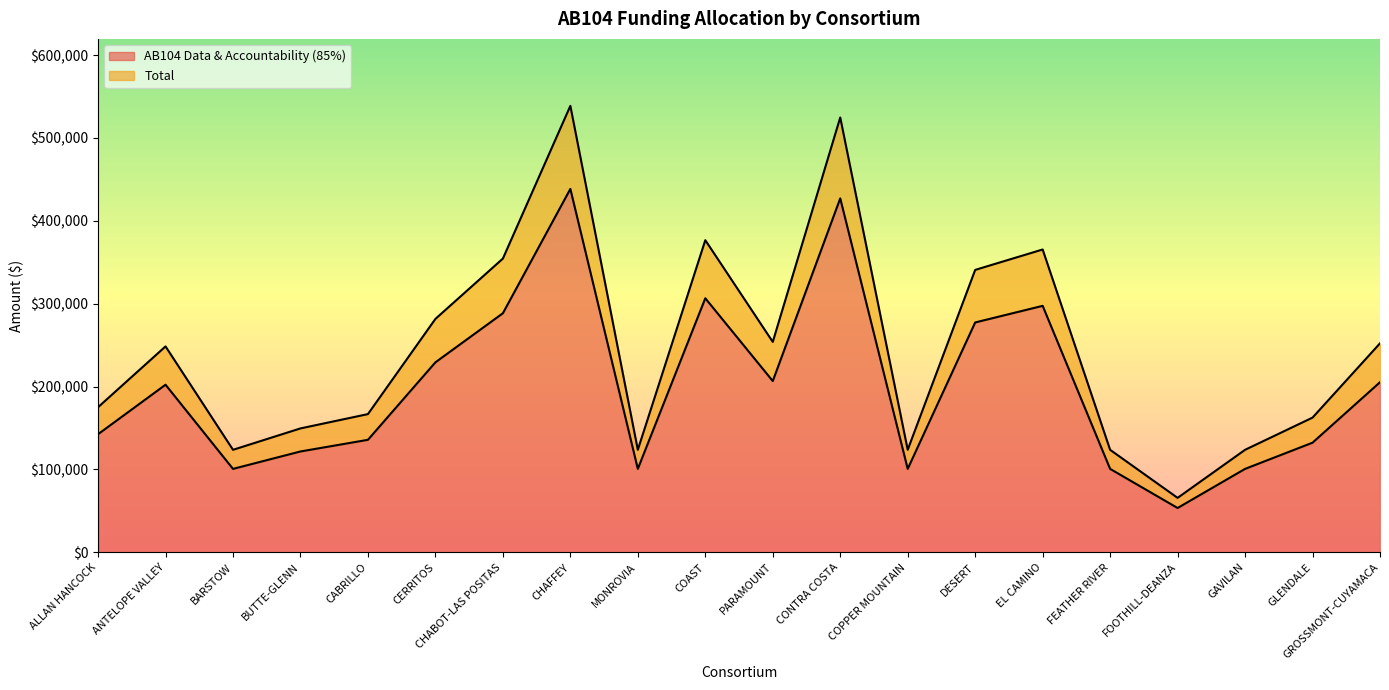

At which category is the sum across all series the highest?

CHAFFEY